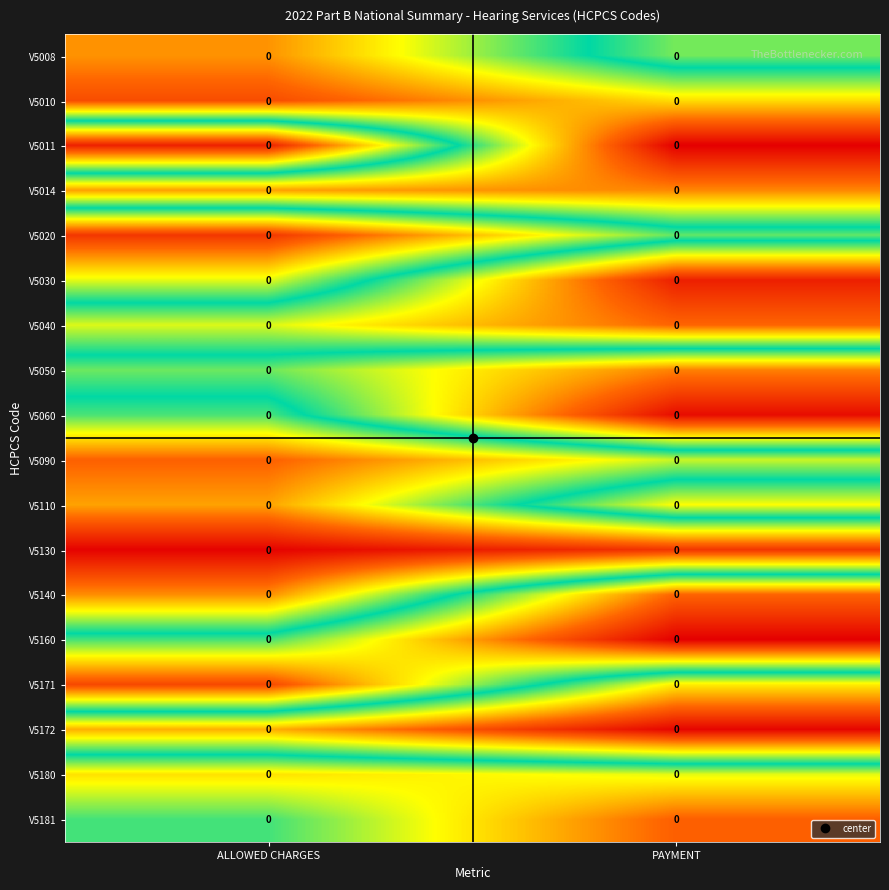

Rank the categories by V5030 value from highest to lowest.

PAYMENT, ALLOWED CHARGES